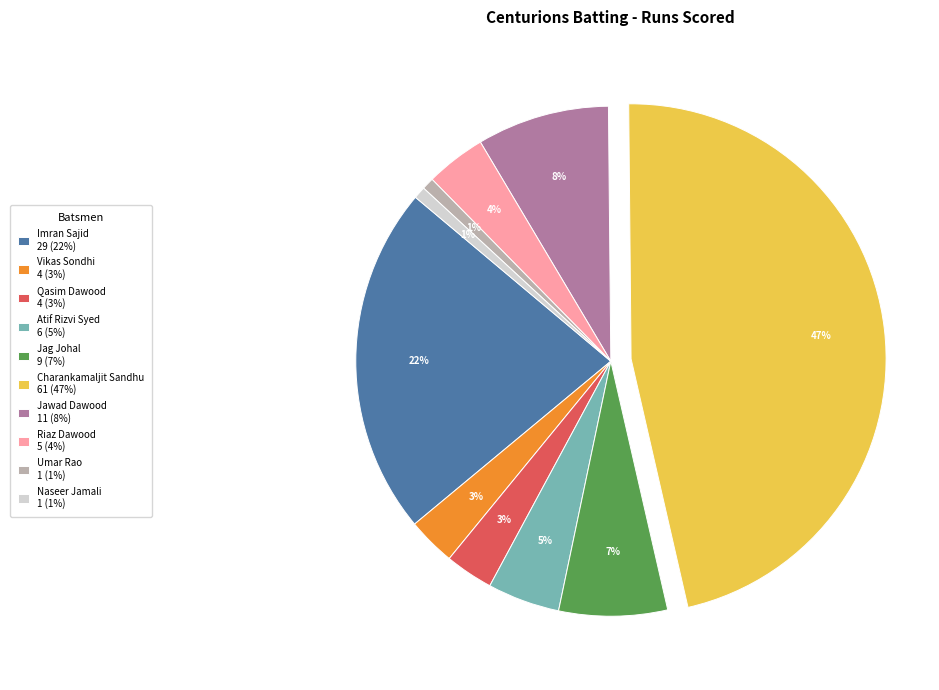

True or false: Naseer Jamali 1 (1%) accounts for 1% of the total.

True